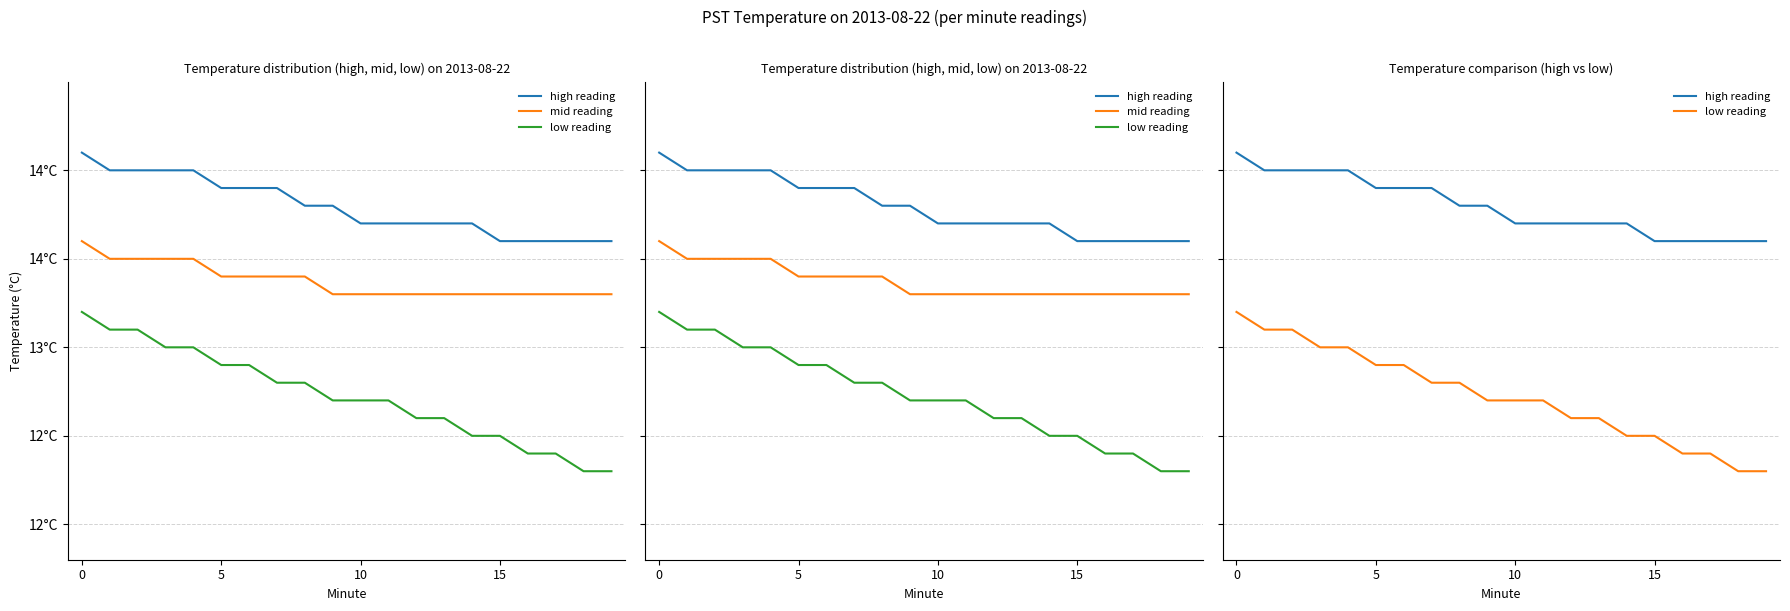

Which series has the largest total across all categories?

high reading